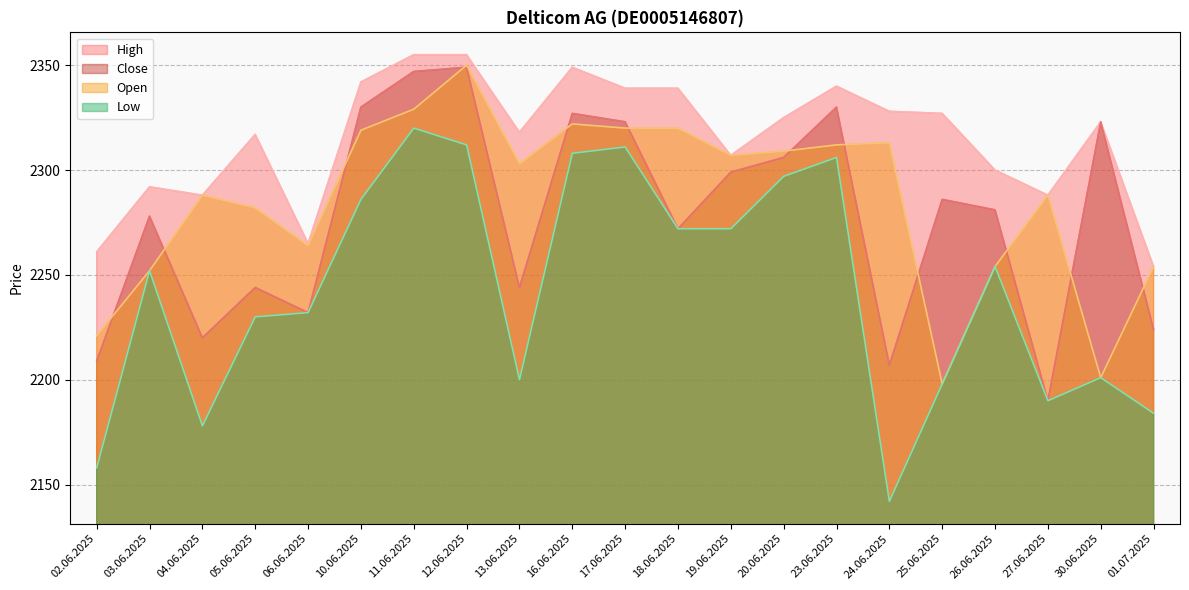

What is the approximate value of Close at 18.06.2025?

2272